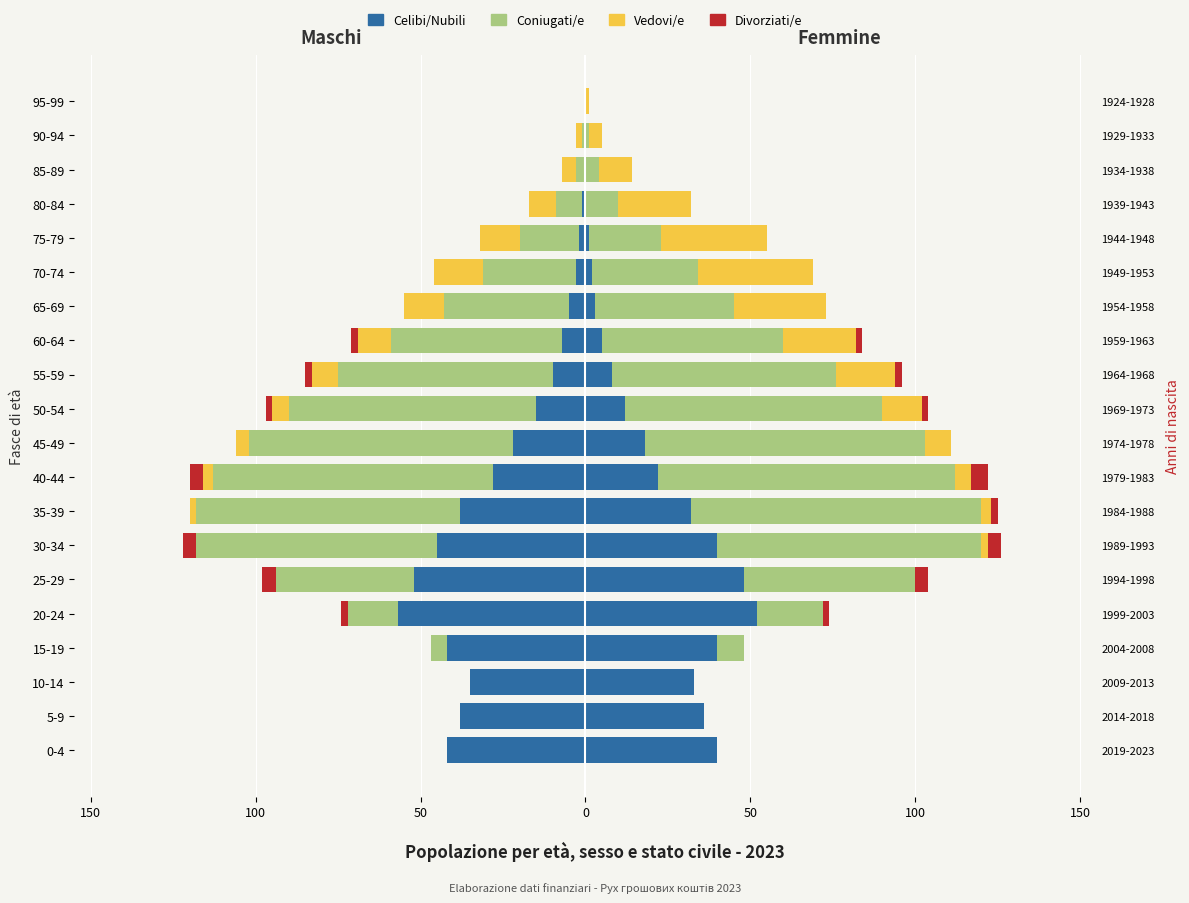

How many values in the Divorziati/e series are below 0?

7